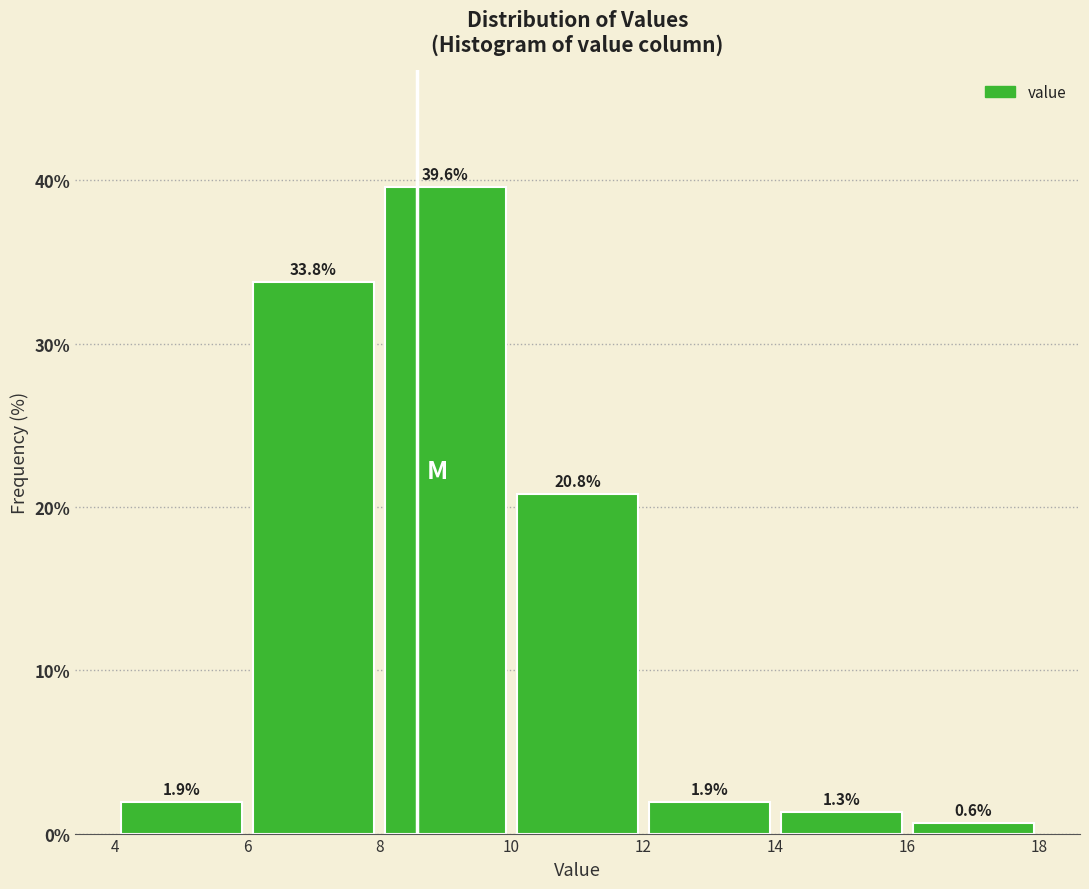

What is the height of the bar covering 16 to 18 on the x-axis?

0.6